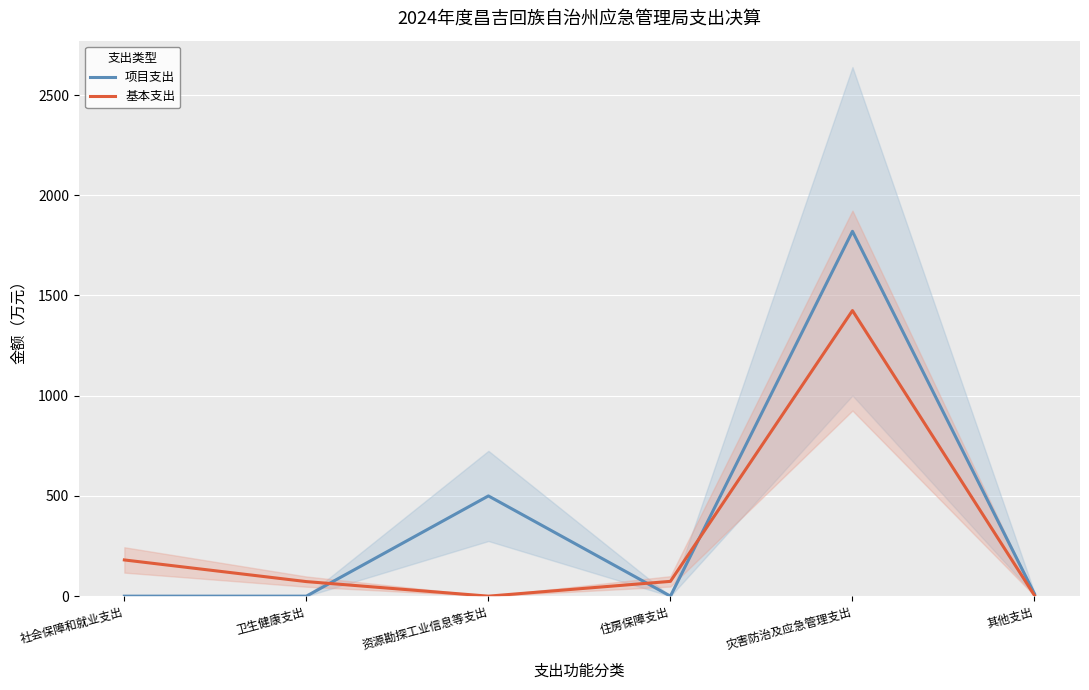

Reading left to right, list all the values displayed in this chart.

项目支出: 社会保障和就业支出=0.0	卫生健康支出=0.0	资源勘探工业信息等支出=500.0	住房保障支出=0.0	灾害防治及应急管理支出=1820.1	其他支出=11.6
基本支出: 社会保障和就业支出=180.7	卫生健康支出=72.6	资源勘探工业信息等支出=0.0	住房保障支出=73.8	灾害防治及应急管理支出=1424.7	其他支出=3.6